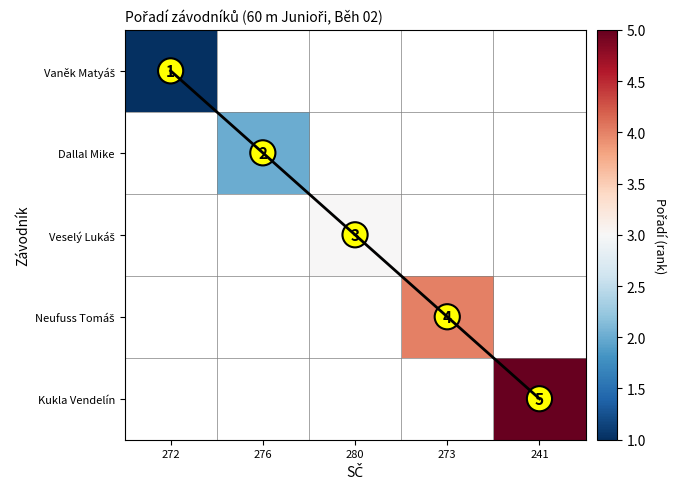

Which series has the largest range (max minus min)?

Vaněk Matyáš